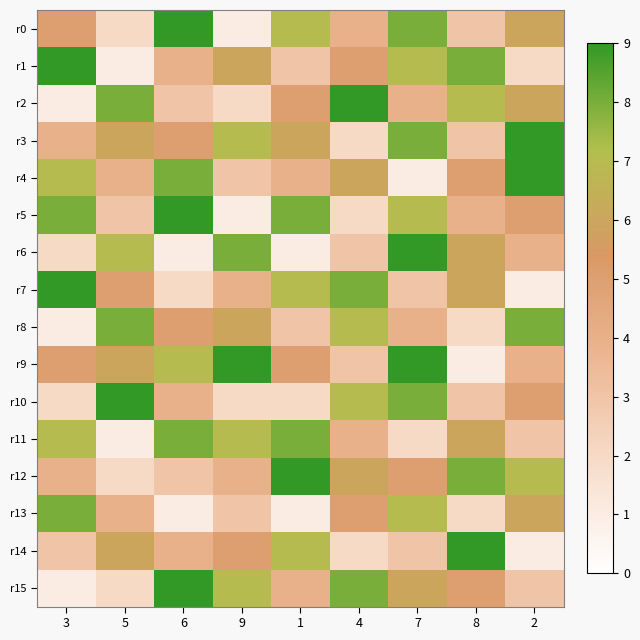

Reading right to left, list all the values displayed in this chart.

r0: 2=6	8=3	7=8	4=4	1=7	9=1	6=9	5=2	3=5
r1: 2=2	8=8	7=7	4=5	1=3	9=6	6=4	5=1	3=9
r2: 2=6	8=7	7=4	4=9	1=5	9=2	6=3	5=8	3=1
r3: 2=9	8=3	7=8	4=2	1=6	9=7	6=5	5=6	3=4
r4: 2=9	8=5	7=1	4=6	1=4	9=3	6=8	5=4	3=7
r5: 2=5	8=4	7=7	4=2	1=8	9=1	6=9	5=3	3=8
r6: 2=4	8=6	7=9	4=3	1=1	9=8	6=1	5=7	3=2
r7: 2=1	8=6	7=3	4=8	1=7	9=4	6=2	5=5	3=9
r8: 2=8	8=2	7=4	4=7	1=3	9=6	6=5	5=8	3=1
r9: 2=4	8=1	7=9	4=3	1=5	9=9	6=7	5=6	3=5
r10: 2=5	8=3	7=8	4=7	1=2	9=2	6=4	5=9	3=2
r11: 2=3	8=6	7=2	4=4	1=8	9=7	6=8	5=1	3=7
r12: 2=7	8=8	7=5	4=6	1=9	9=4	6=3	5=2	3=4
r13: 2=6	8=2	7=7	4=5	1=1	9=3	6=1	5=4	3=8
r14: 2=1	8=9	7=3	4=2	1=7	9=5	6=4	5=6	3=3
r15: 2=3	8=5	7=6	4=8	1=4	9=7	6=9	5=2	3=1